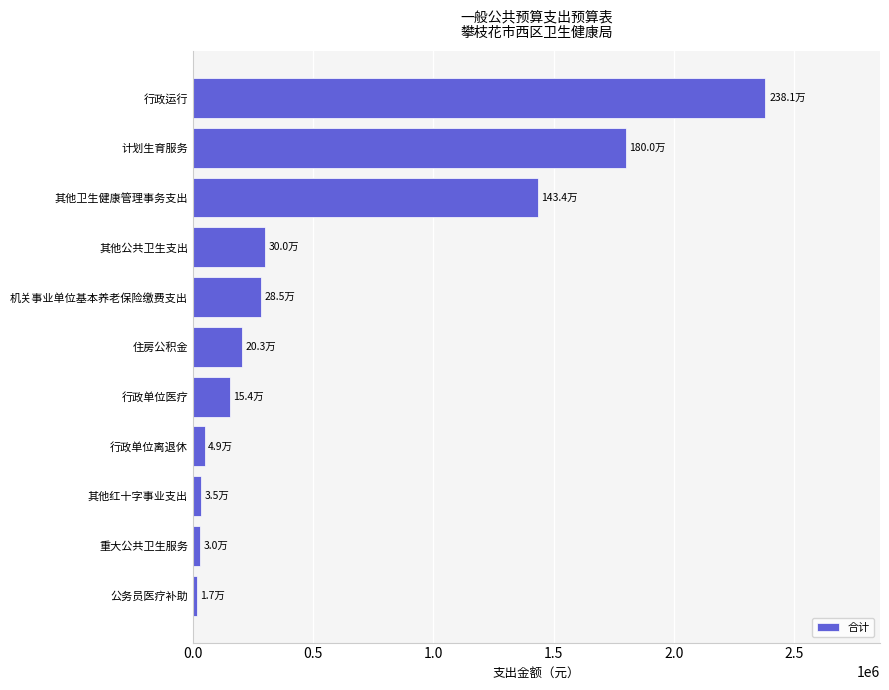

The chart shows a value of 154075.9 at 行政单位医疗. True or false?

True